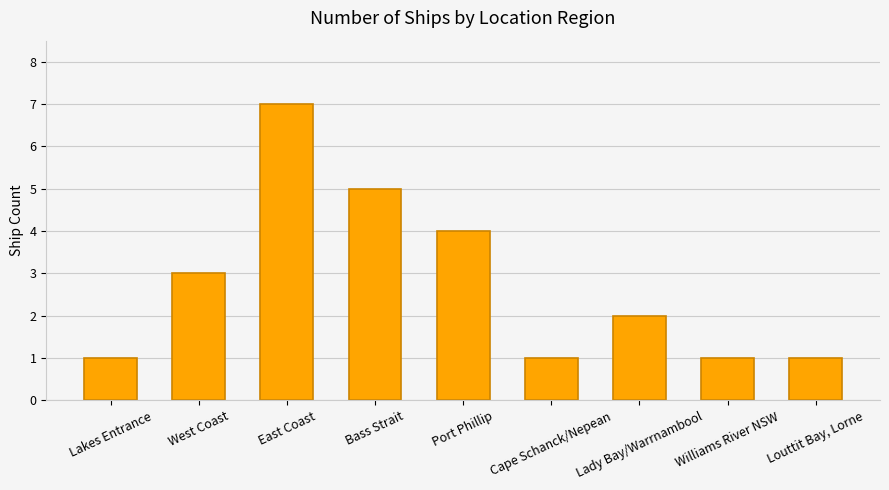

What position from the right is Bass Strait?

6